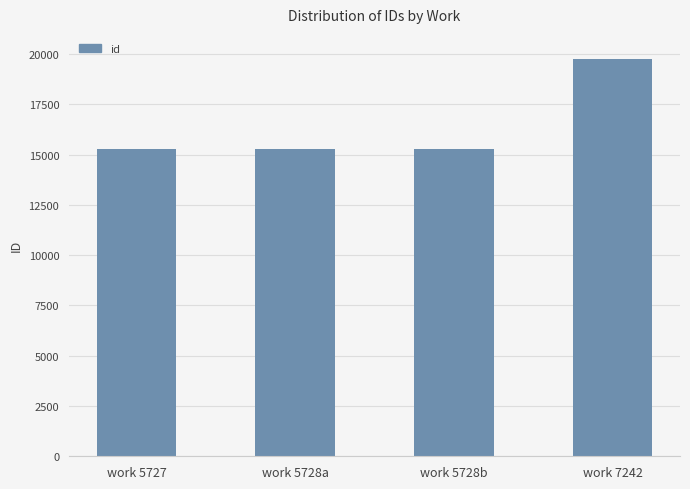

How many series are shown in this chart?

1